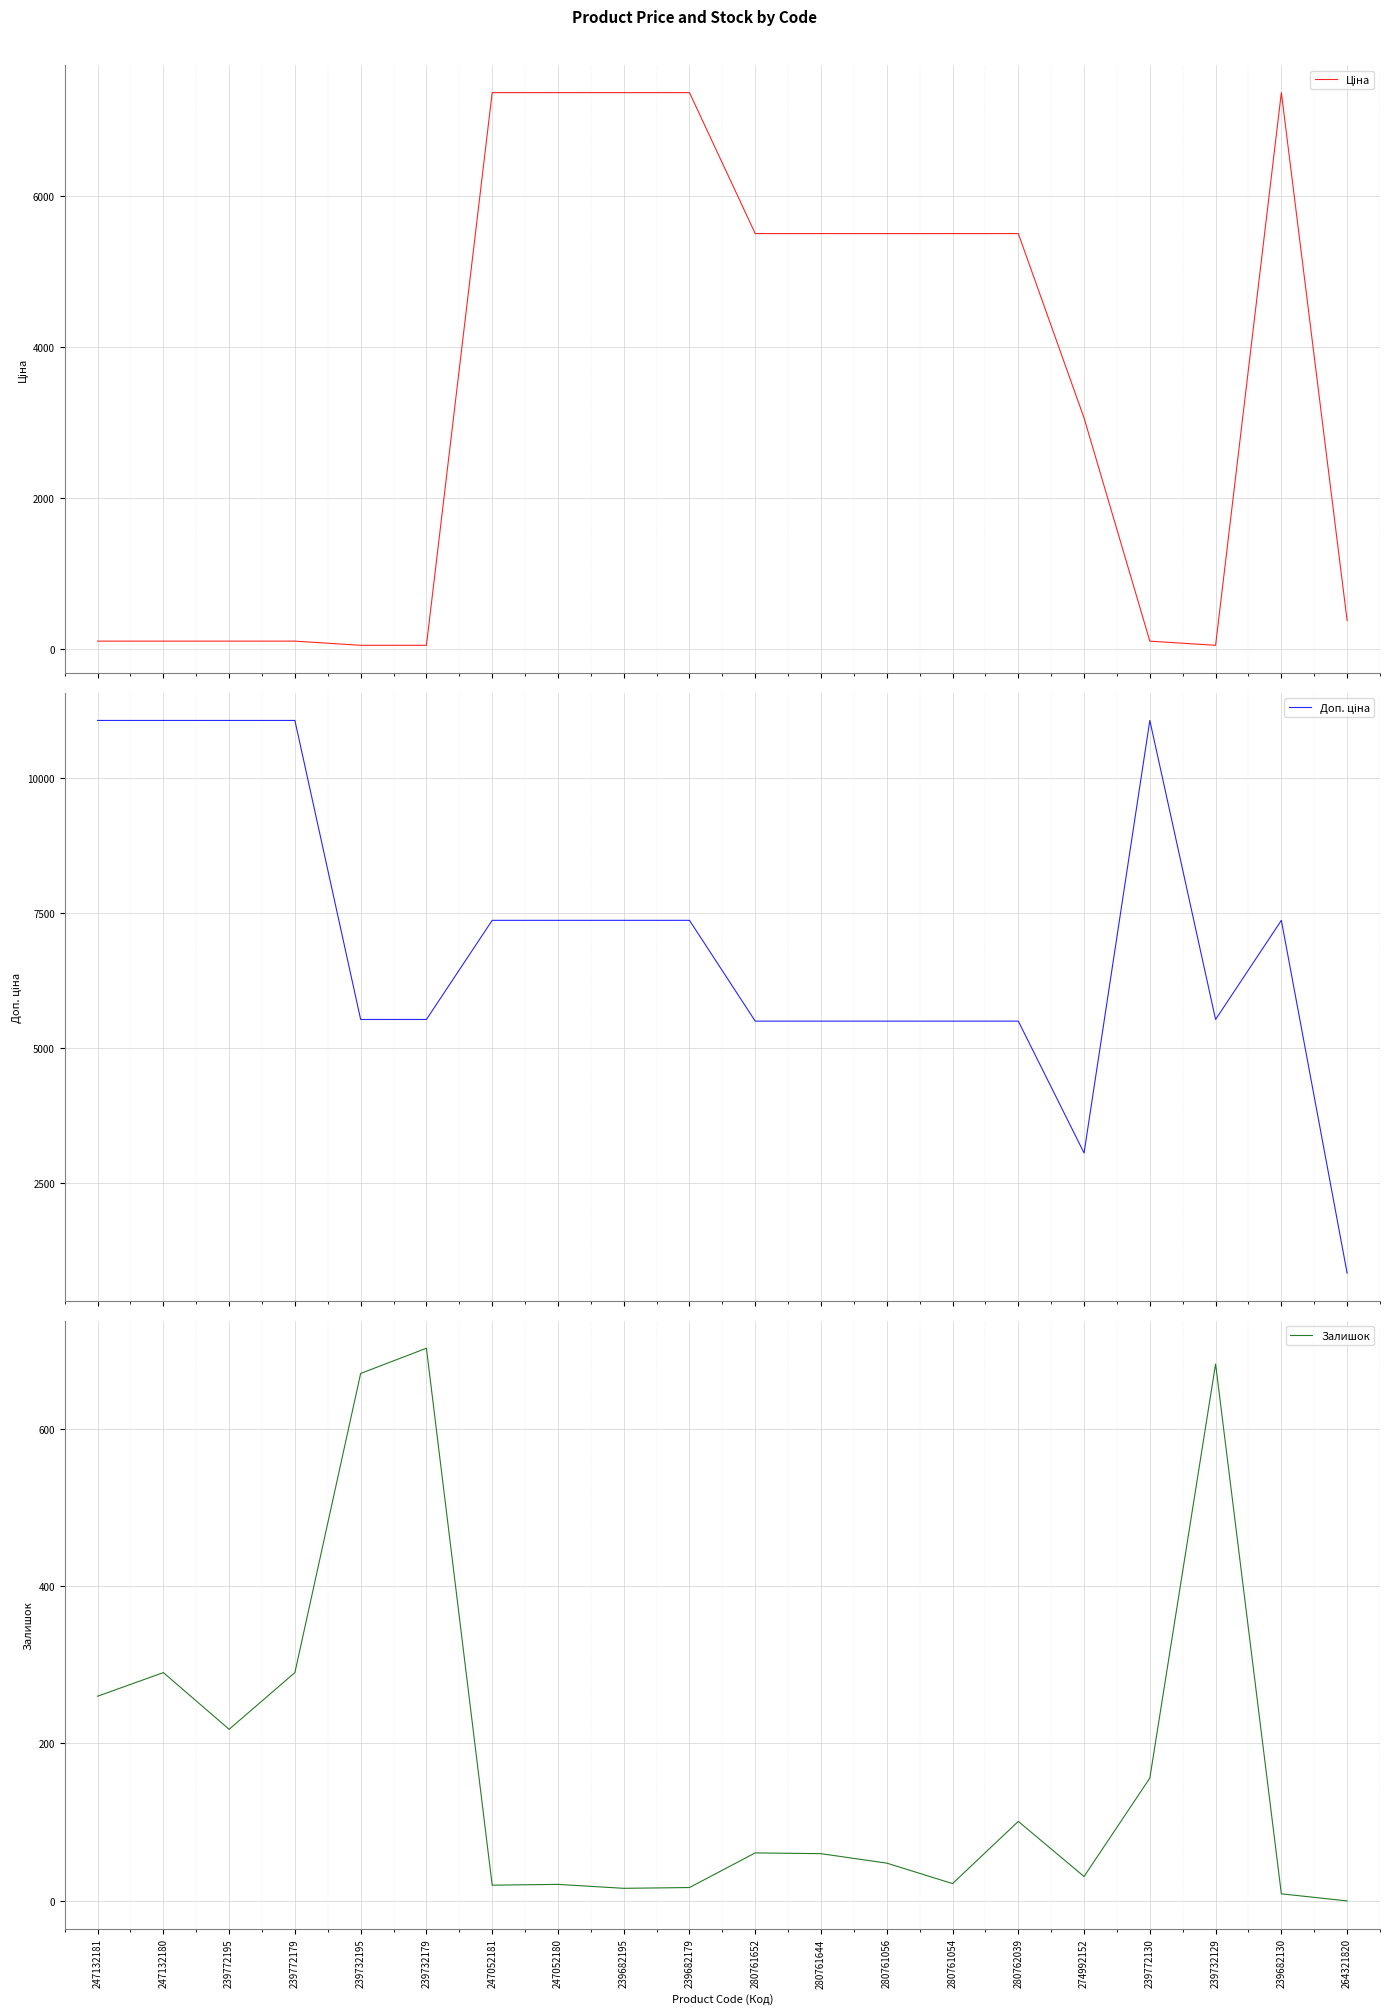

Reading left to right, extract all data points from this chart.

Ціна: 110.5	110.5	110.5	110.5	55.3	55.3	7360.2	7360.2	7360.2	7360.2	5497.3	5497.3	5497.3	5497.3	5497.3	3059.7	110.5	55.3	7360.2	382.9
Доп. ціна: 11055.0	11055.0	11055.0	11055.0	5528.0	5528.0	7360.2	7360.2	7360.2	7360.2	5497.3	5497.3	5497.3	5497.3	5497.3	3060.0	11055.0	5528.0	7360.2	840.0
Залишок: 260.0	290.0	218.0	290.0	670.0	702.0	20.0	21.0	16.0	17.0	61.0	60.0	48.0	22.0	101.0	31.0	156.0	682.0	9.0	0.0